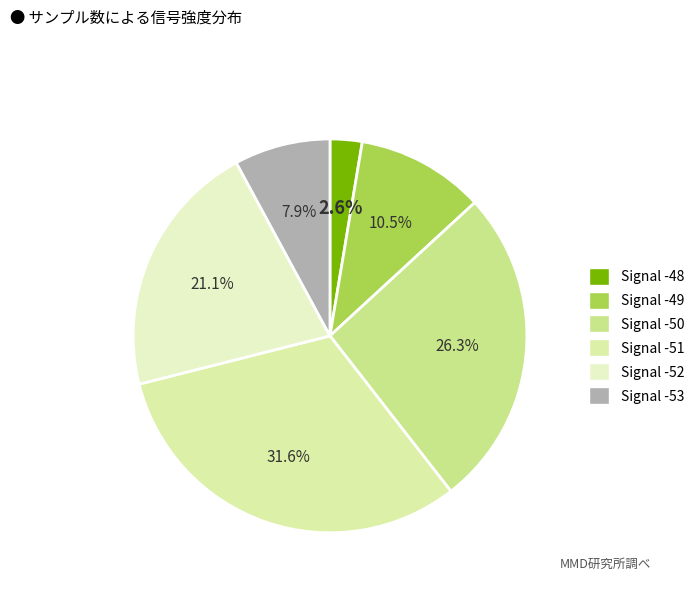

Rank the categories by value from highest to lowest.

Signal -51, Signal -50, Signal -52, Signal -49, Signal -53, Signal -48